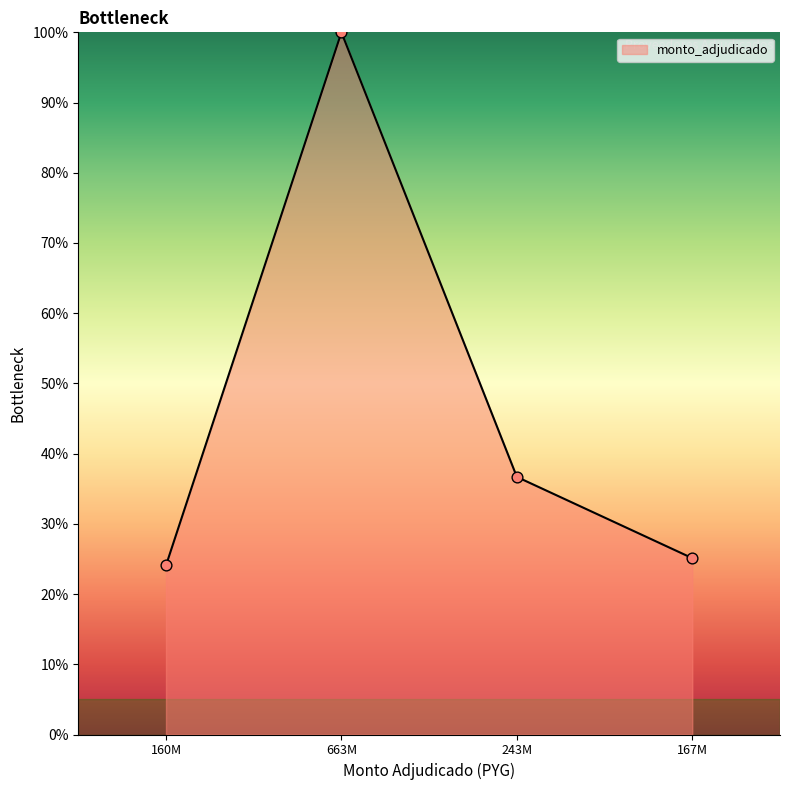

What is the highest value of the monto_adjudicado series?

99.6